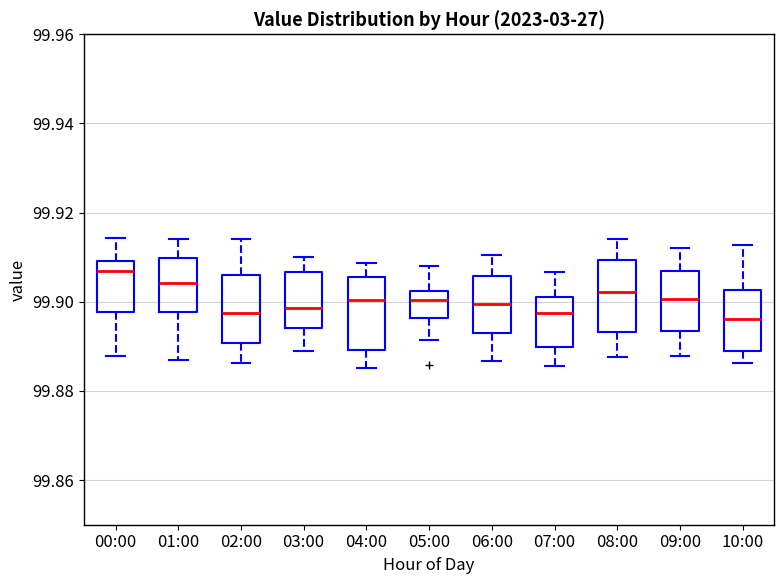

Reading left to right, read every box against the y-axis: the position of its median line, the range the box covers, and the ends of its whiskers. The values are not printed on the chart, so give them approximately, as read against the axis.

00:00: median 99.906, box 99.898 to 99.910, whiskers 99.888 to 99.914
01:00: median 99.904, box 99.898 to 99.910, whiskers 99.886 to 99.914
02:00: median 99.898, box 99.890 to 99.906, whiskers 99.886 to 99.914
03:00: median 99.898, box 99.894 to 99.906, whiskers 99.888 to 99.910
04:00: median 99.900, box 99.890 to 99.906, whiskers 99.886 to 99.908
05:00: median 99.900, box 99.896 to 99.902, whiskers 99.892 to 99.908
06:00: median 99.900, box 99.894 to 99.906, whiskers 99.886 to 99.910
07:00: median 99.898, box 99.890 to 99.902, whiskers 99.886 to 99.906
08:00: median 99.902, box 99.894 to 99.910, whiskers 99.888 to 99.914
09:00: median 99.900, box 99.894 to 99.906, whiskers 99.888 to 99.912
10:00: median 99.896, box 99.890 to 99.902, whiskers 99.886 to 99.912